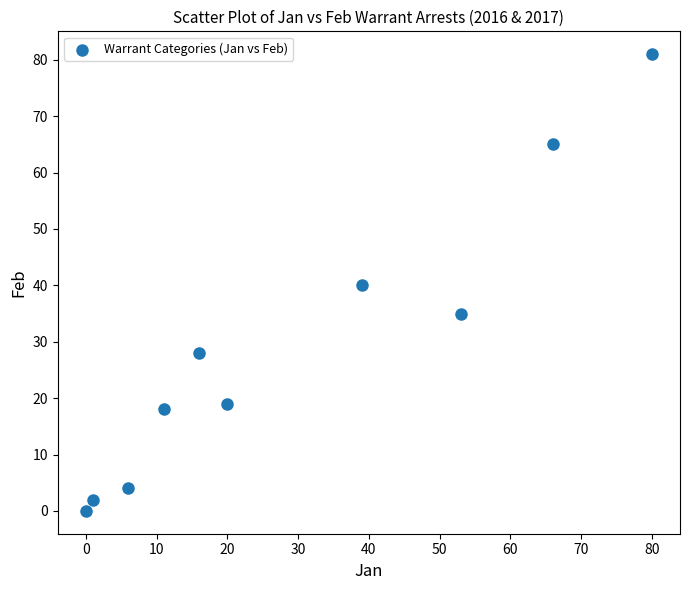

What is the range of Y values (max minus min)?

81